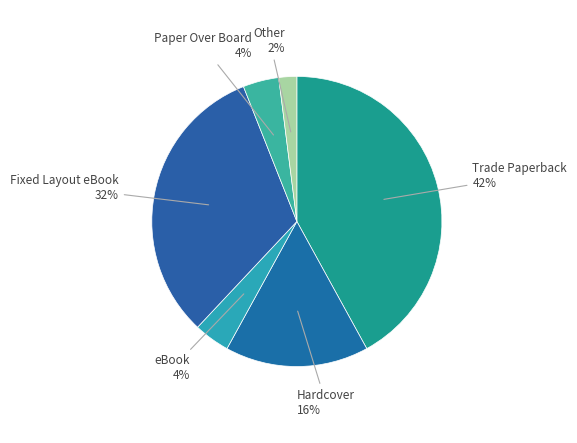

Does Paper Over Board account for over 50% of the chart?

No